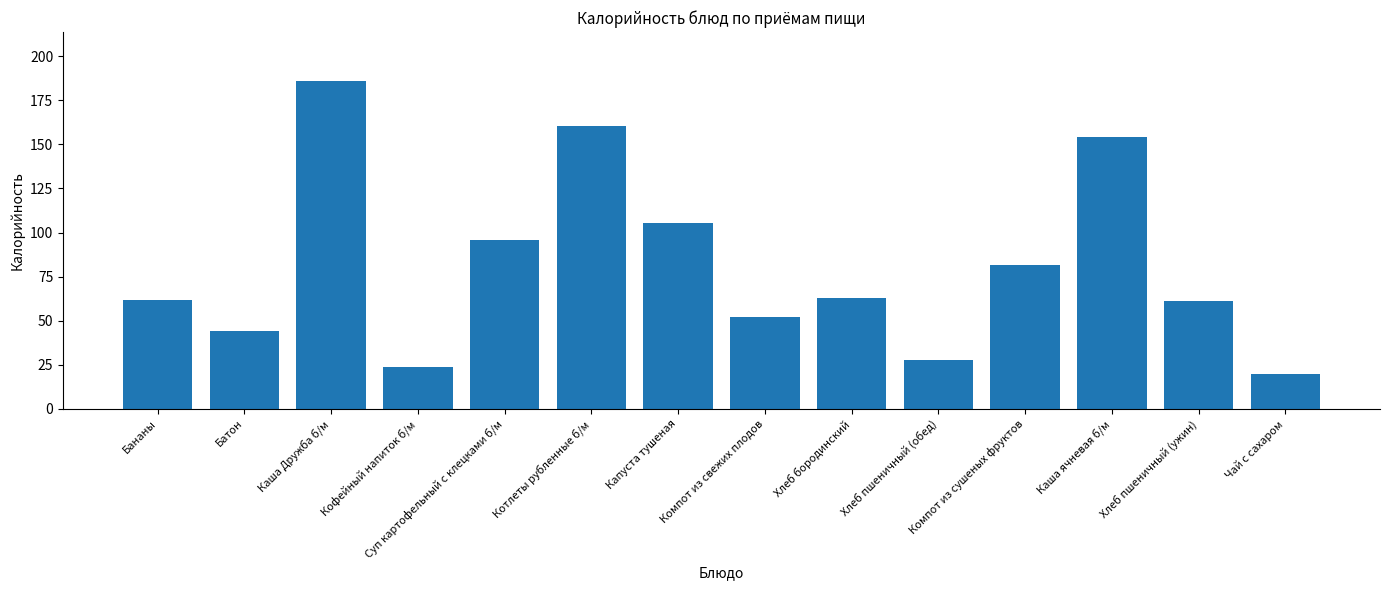

At which label does the data first exceed 63?

Каша Дружба б/м